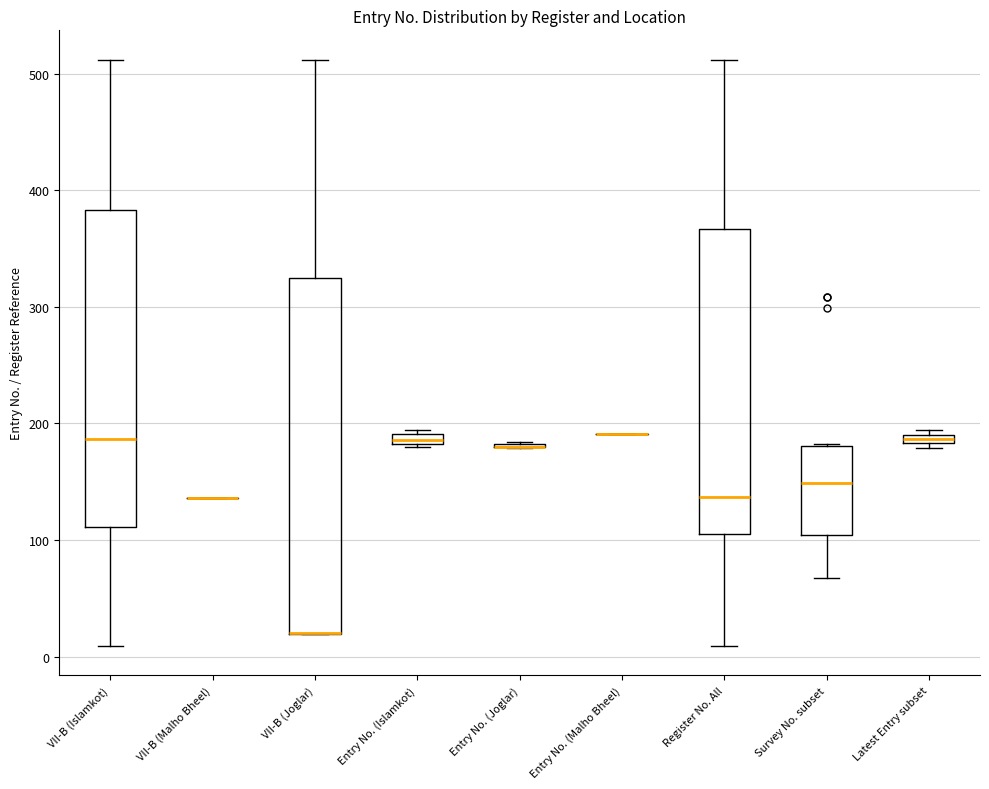

Comparing the boxes themselves (not the whiskers), which one is the tallest?

VII-B (Joglar)